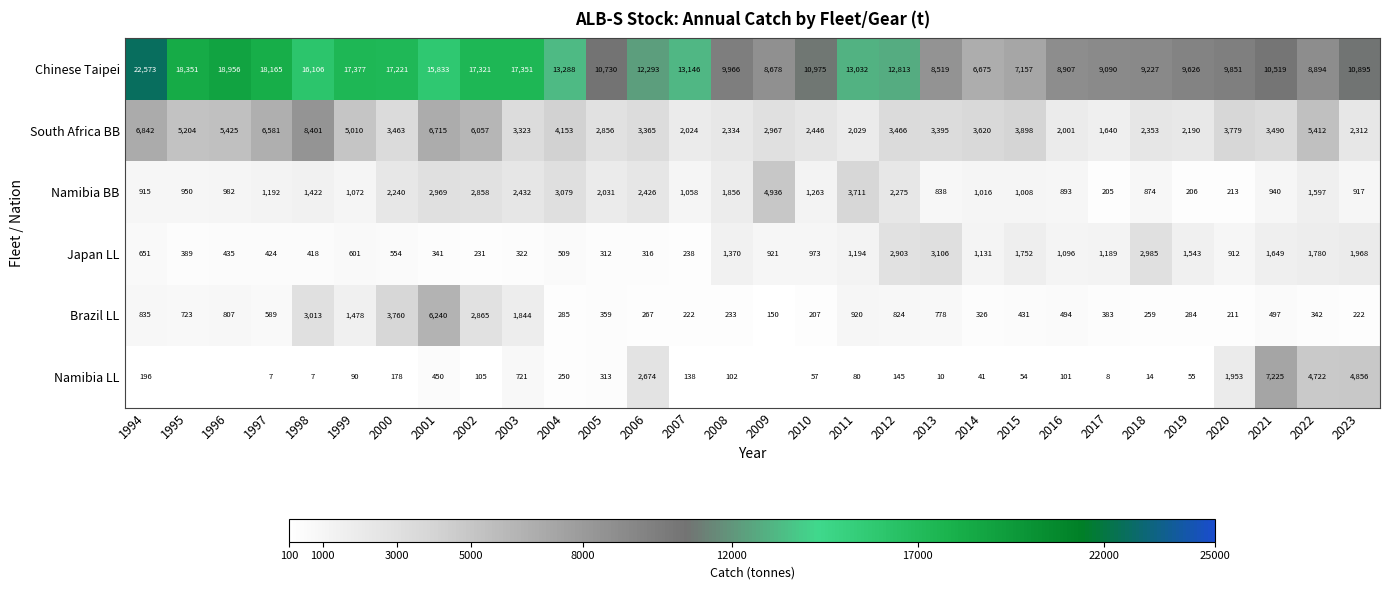

Is it true that Japan LL equals 1627 at 2017?

False